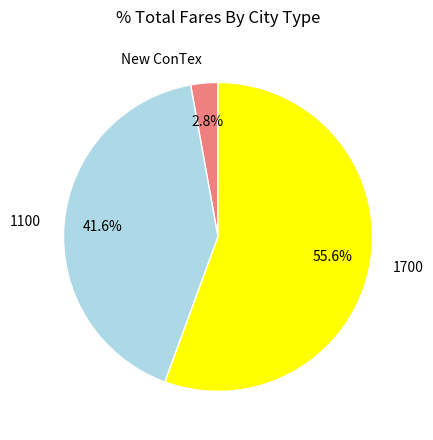

Is there a majority slice in this chart?

Yes